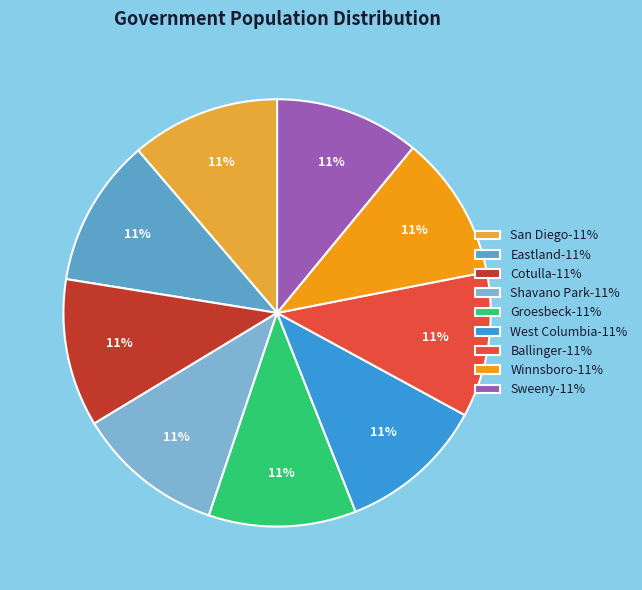

Is it true that Ballinger-11% is 11% of the pie?

True